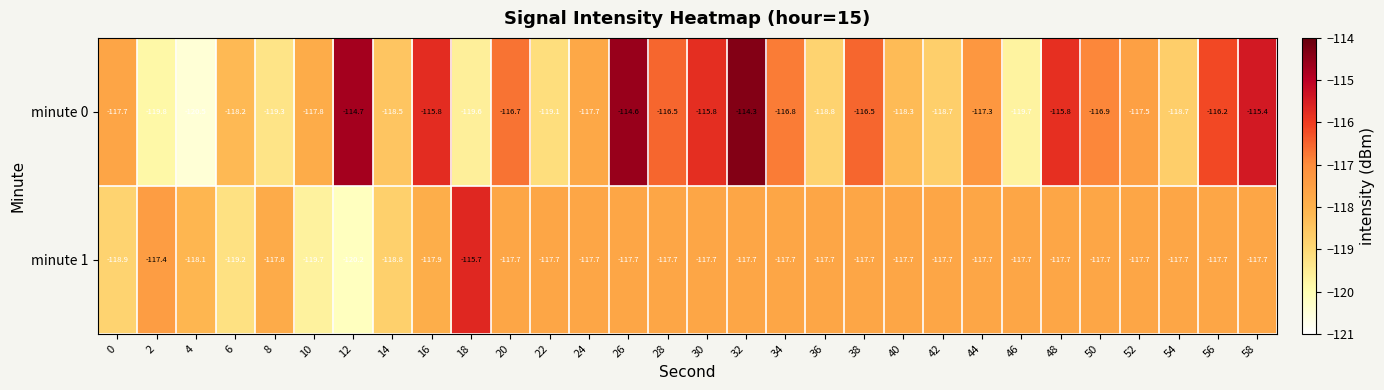

What is the total value across all series at 24?

-235.4